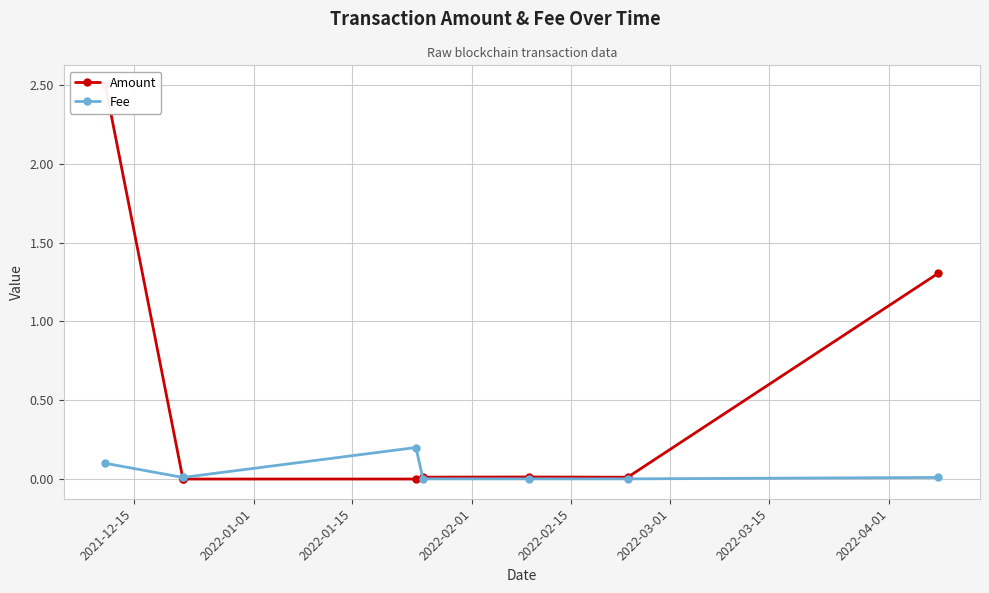

List the labels in order of Amount value, smallest first.

2022-01-01, 2022-01-15, 2022-02-01, 2022-03-15, 2022-02-15, 2022-03-01, 2022-04-01, 2021-12-15